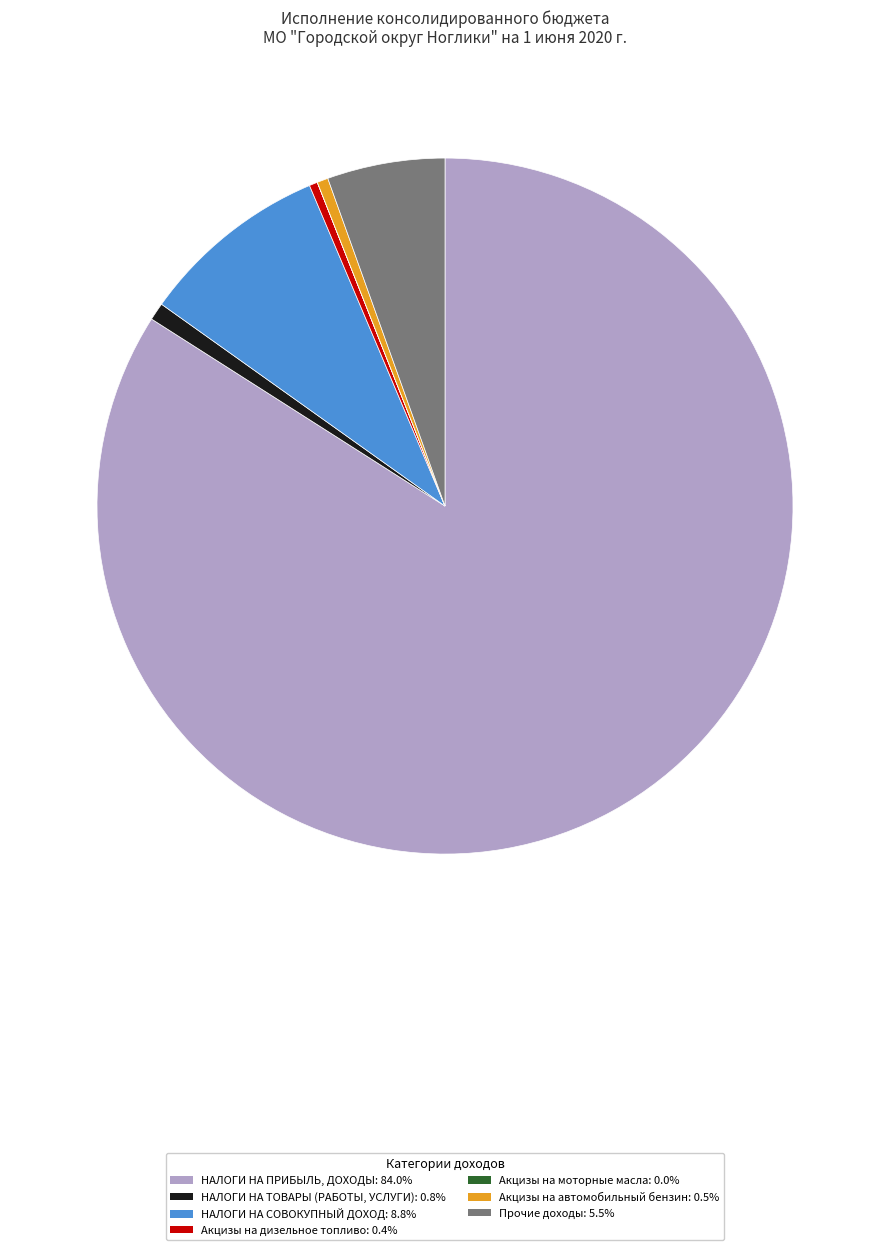

How many slices are in this pie chart?

7